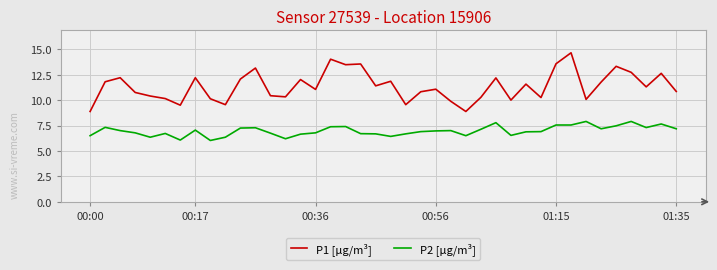

Which series has the largest total across all categories?

P1 [µg/m³]